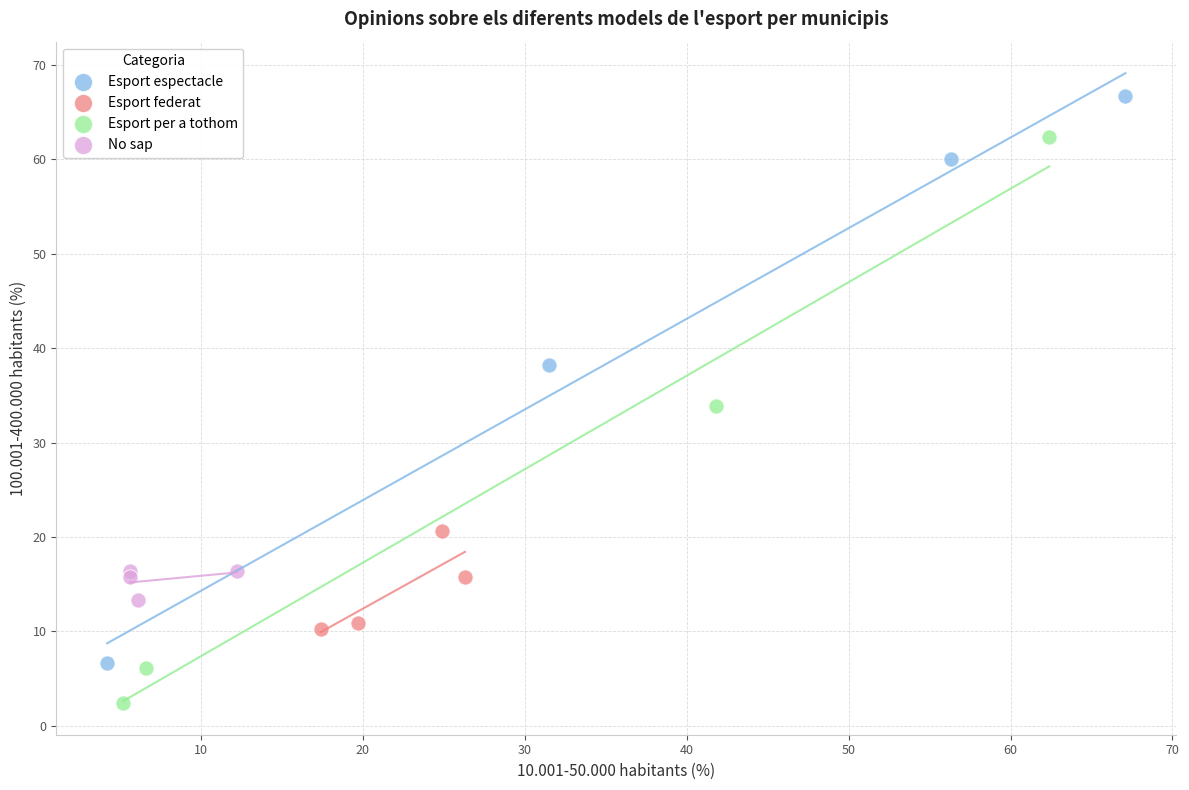

Which series reaches the maximum Y coordinate?

Esport espectacle